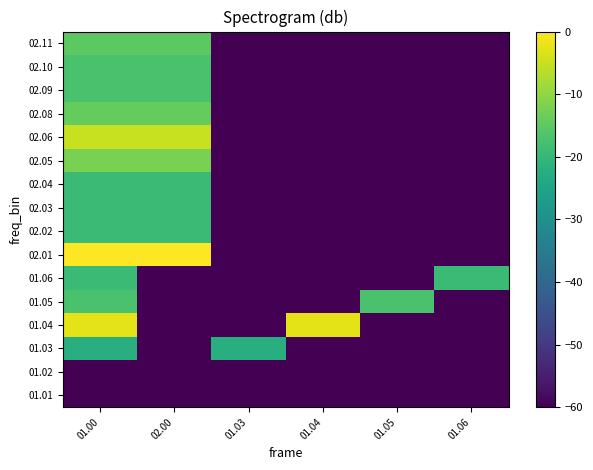

List the series in order of their peak value, highest first.

02.01, 01.04, 02.06, 02.05, 02.08, 02.11, 01.05, 02.09, 02.10, 01.06, 02.02, 02.03, 02.04, 01.03, 01.01, 01.02